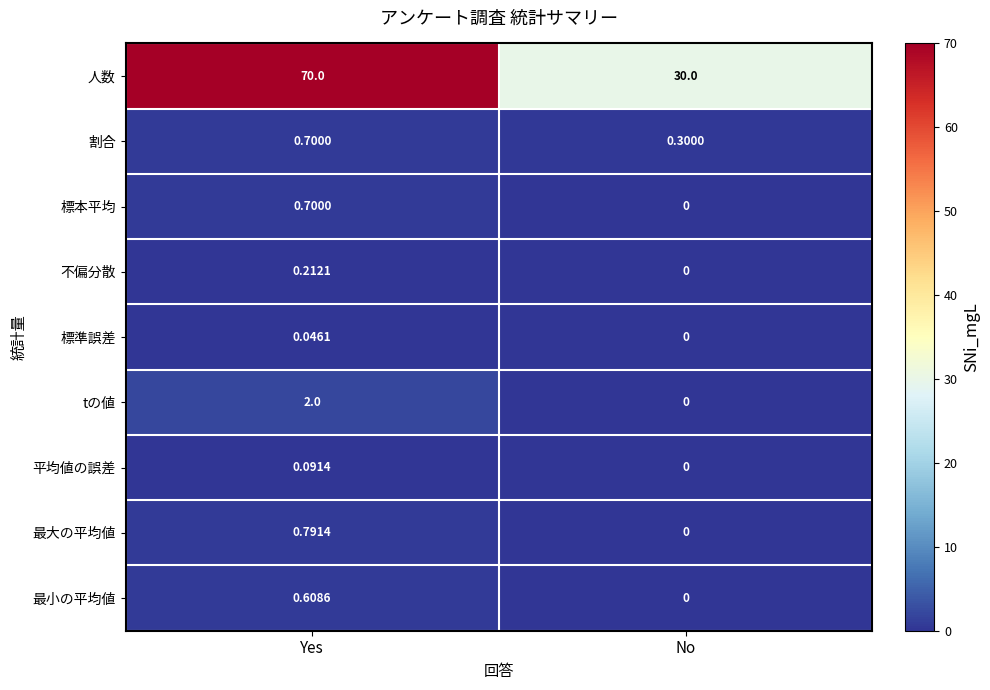

List the labels in order of 平均値の誤差 value, smallest first.

No, Yes